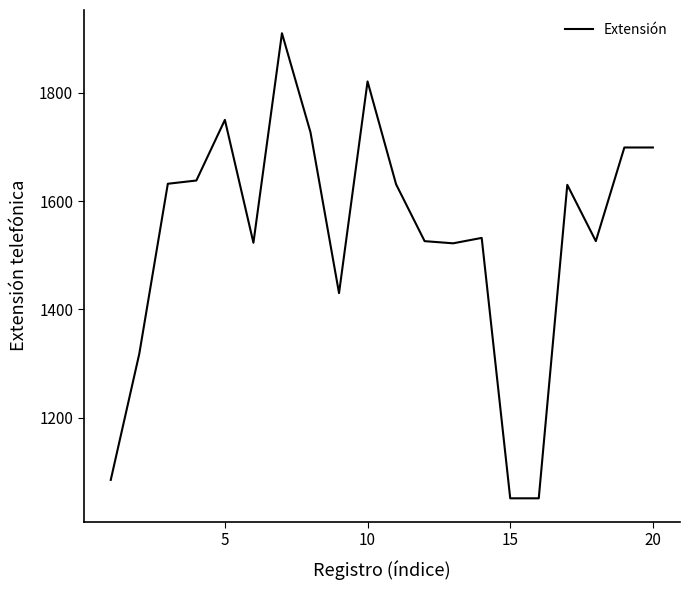

What is the greatest value displayed?

1910